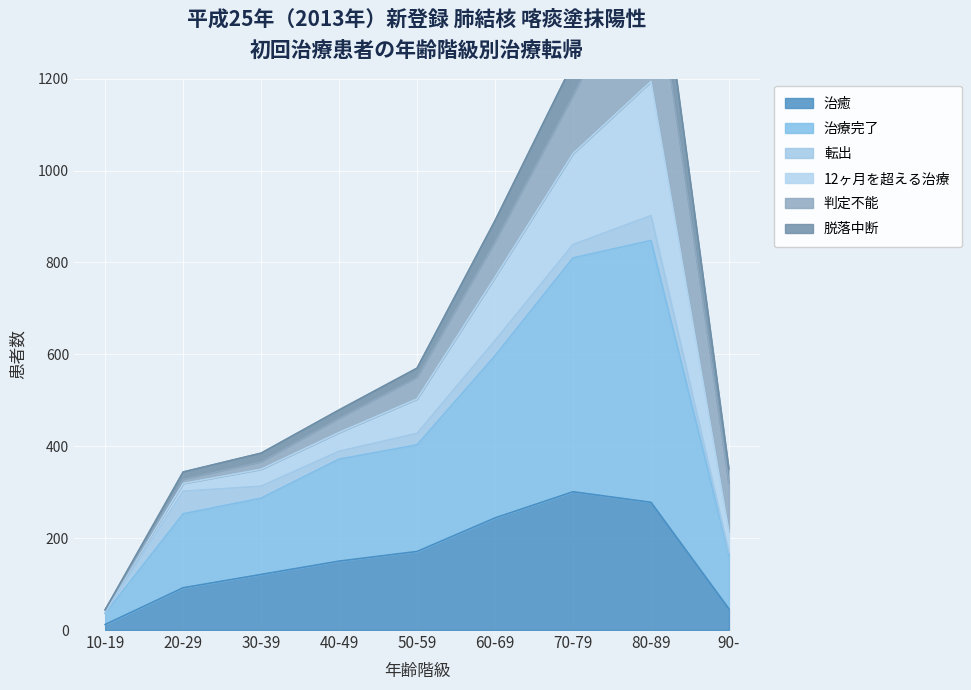

Is it true that 治癒 equals 46 at 90-?

True